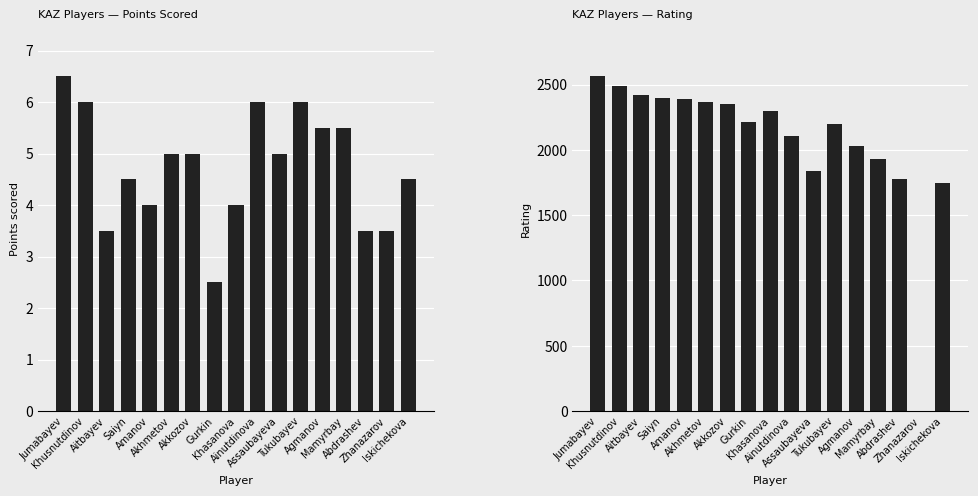

Where does the Rating series first go above 2214?

Jumabayev